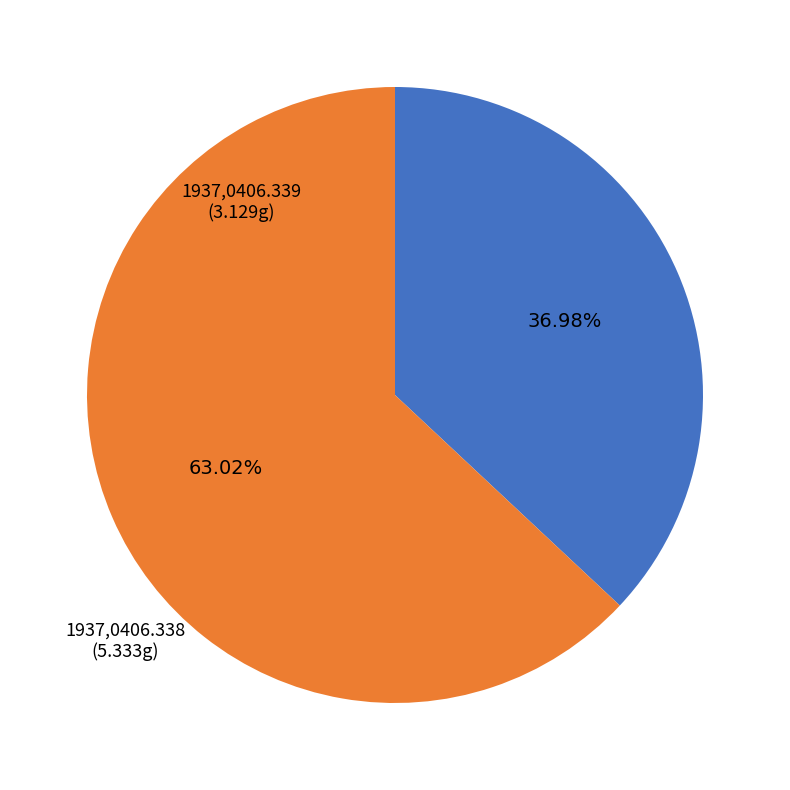

Combined, what portion of the pie is 1937,0406.338 and 1937,0406.339?

100.0%